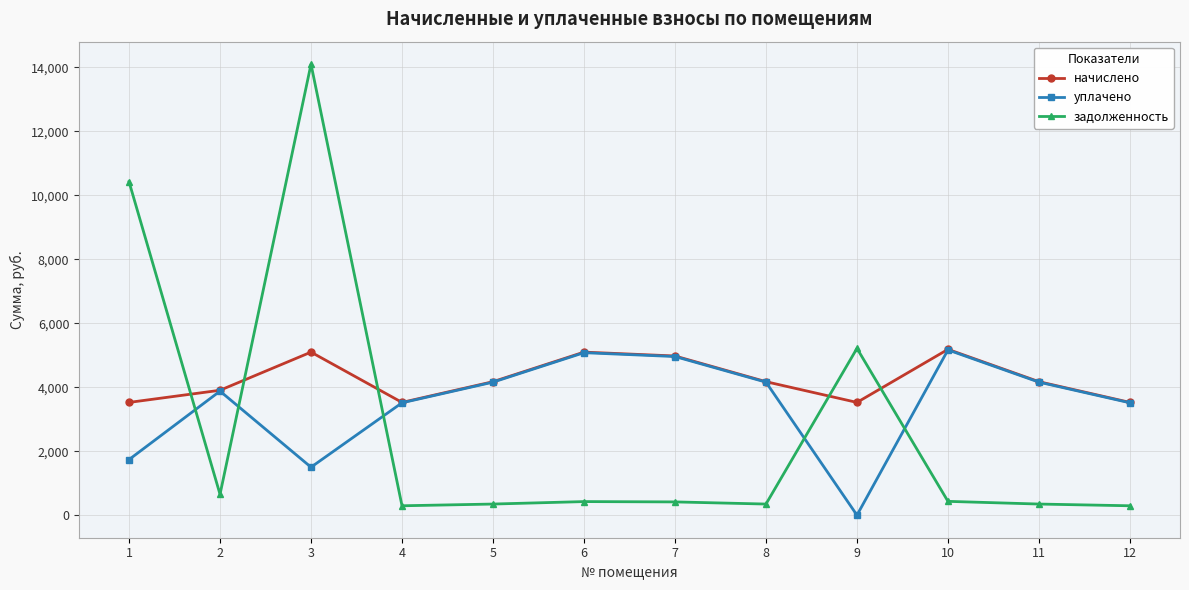

At which label does уплачено first exceed 4158?

5